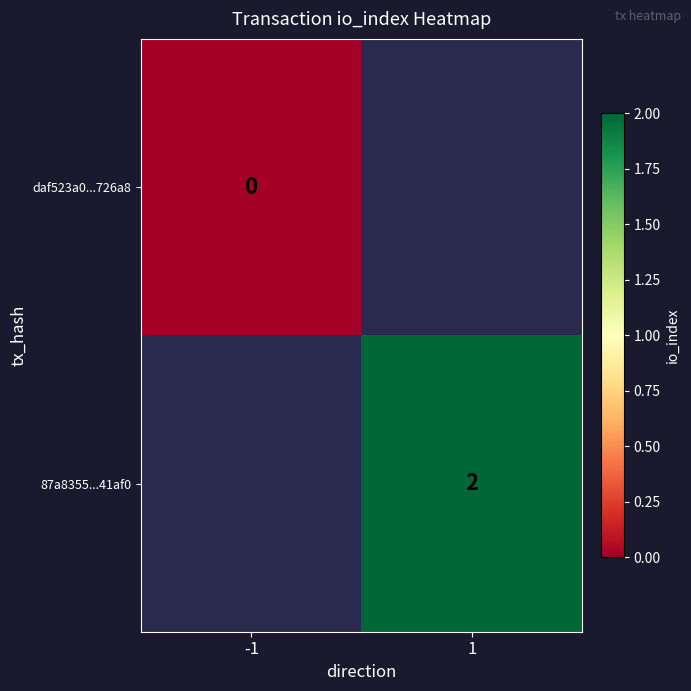

Is the value of 87a8355...41af0 at 1 greater than the value of daf523a0...726a8 at -1?

Yes